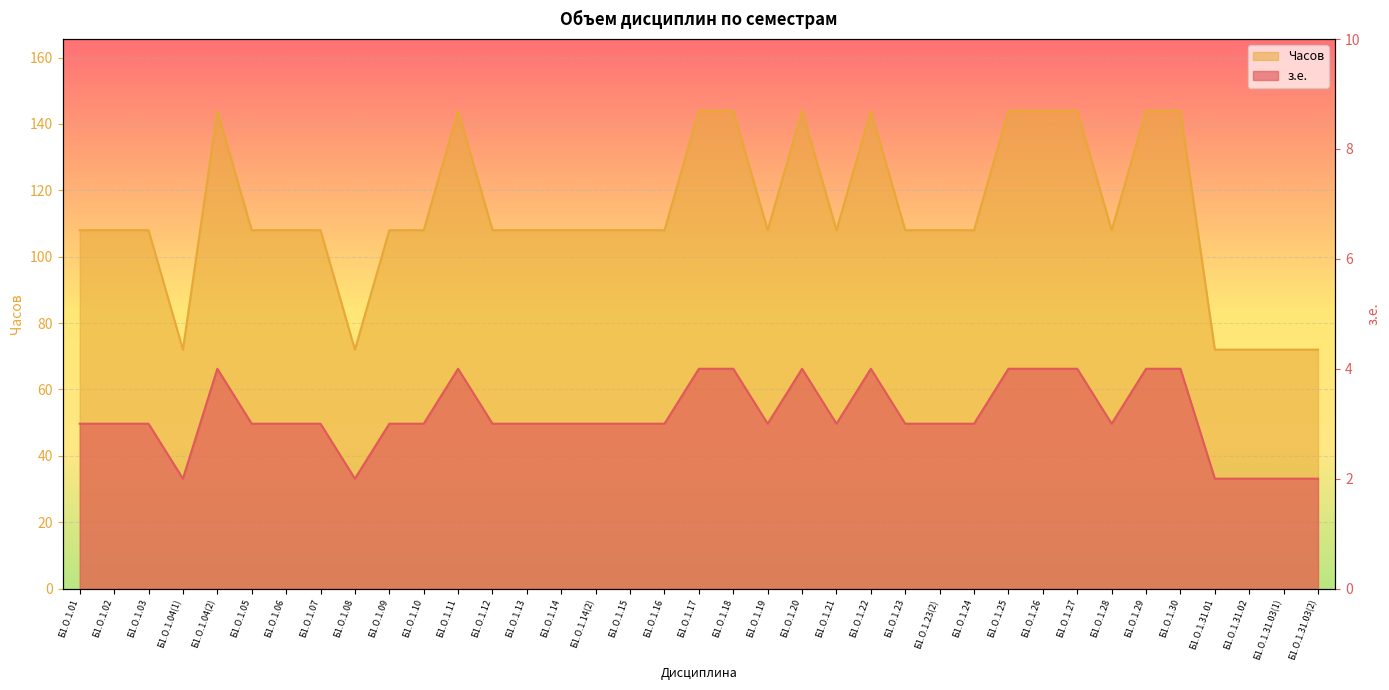

Between Б1.О.1.14(2) and Б1.О.1.31.03(2), which series saw the biggest shift?

Часов